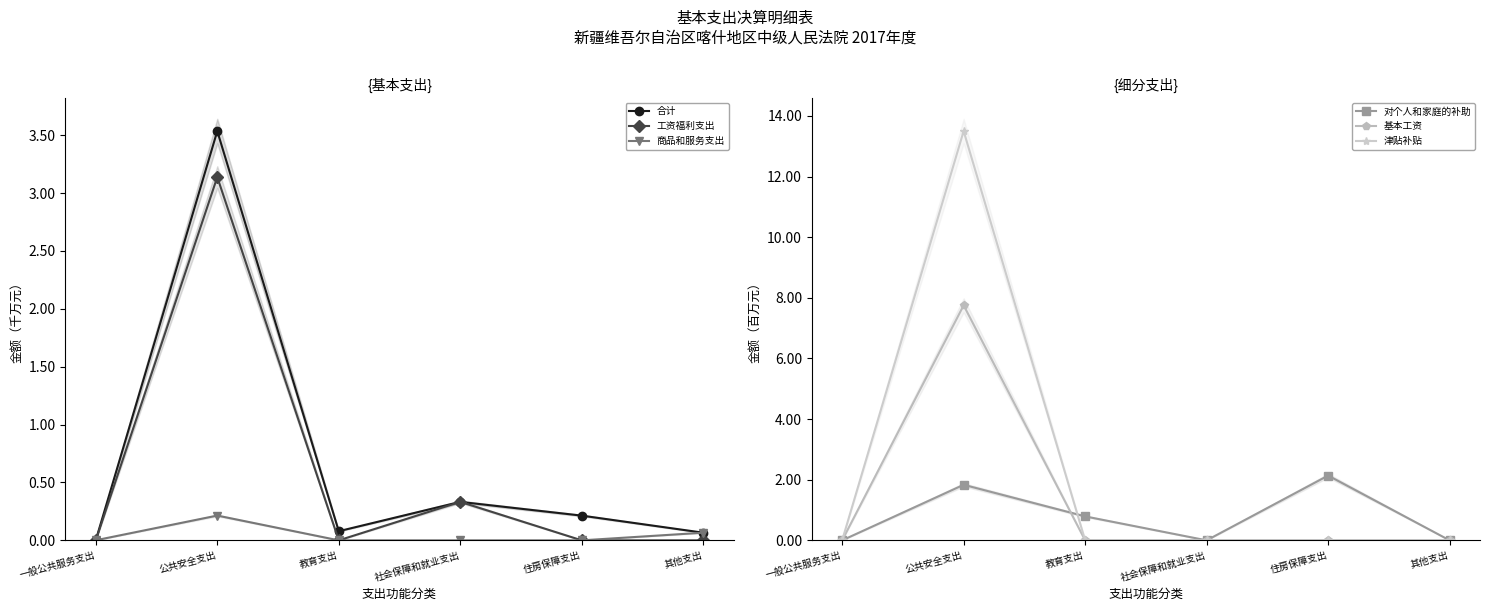

What is the difference between the second highest and minimum values in the 工资福利支出 series?

0.3